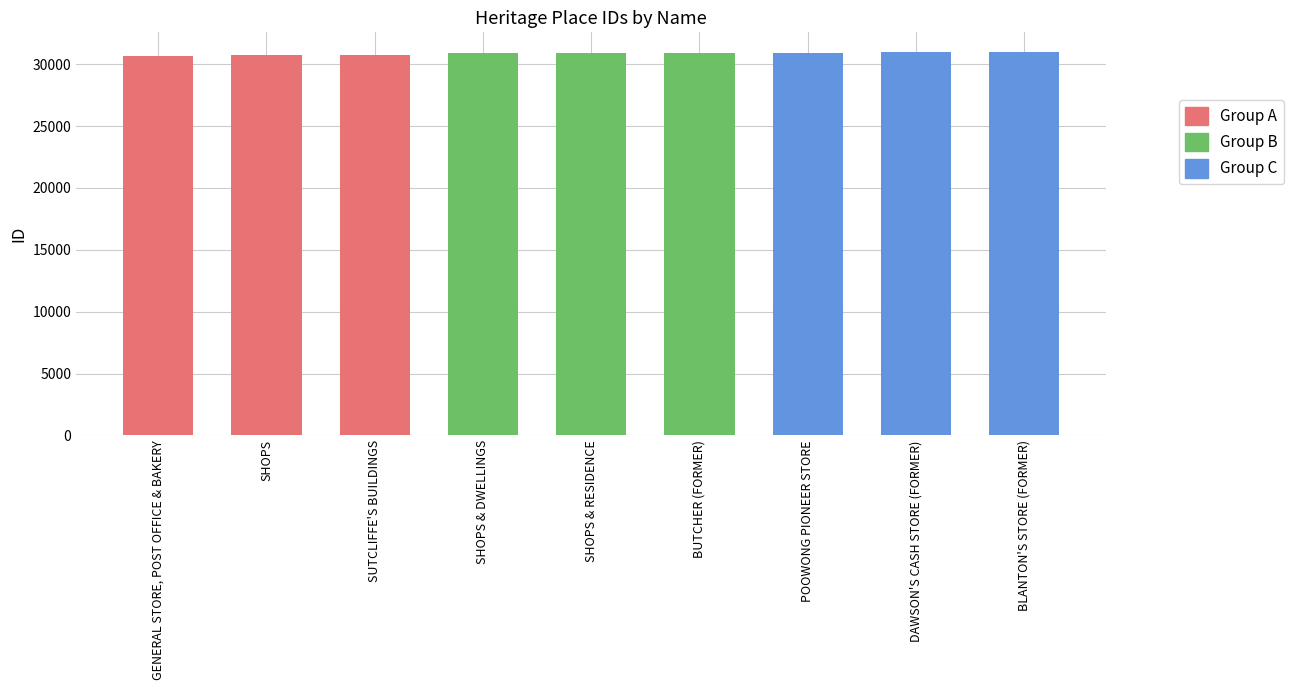

The chart shows a value of 30709 at SUTCLIFFE'S BUILDINGS. True or false?

True